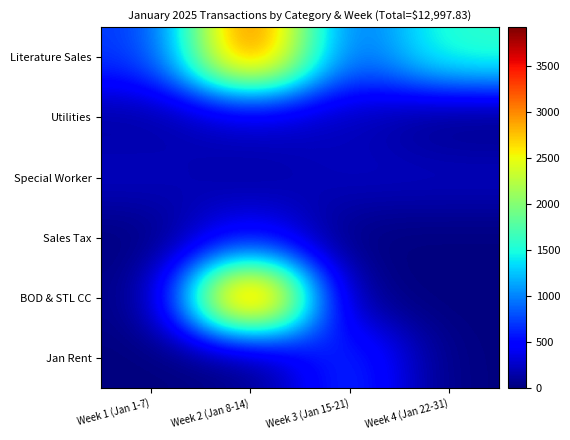

At which category is the sum across all series the highest?

Week 2 (Jan 8-14)